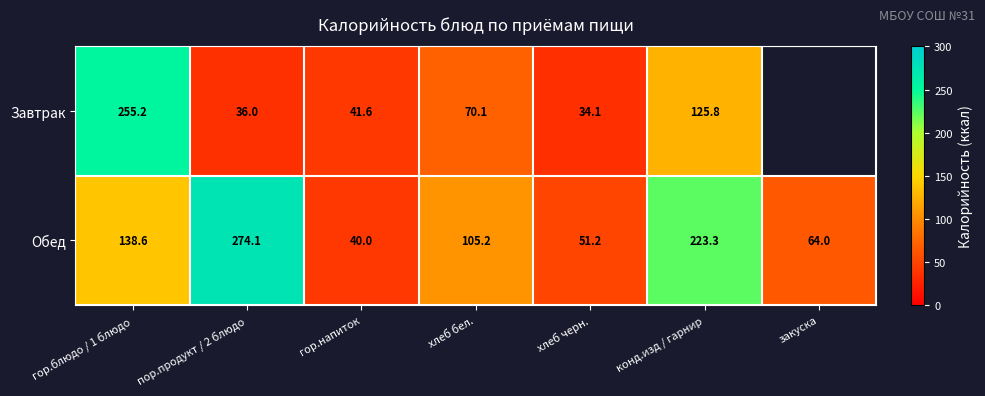

At пор.продукт / 2 блюдо, list the series in order from smallest to largest.

Завтрак, Обед